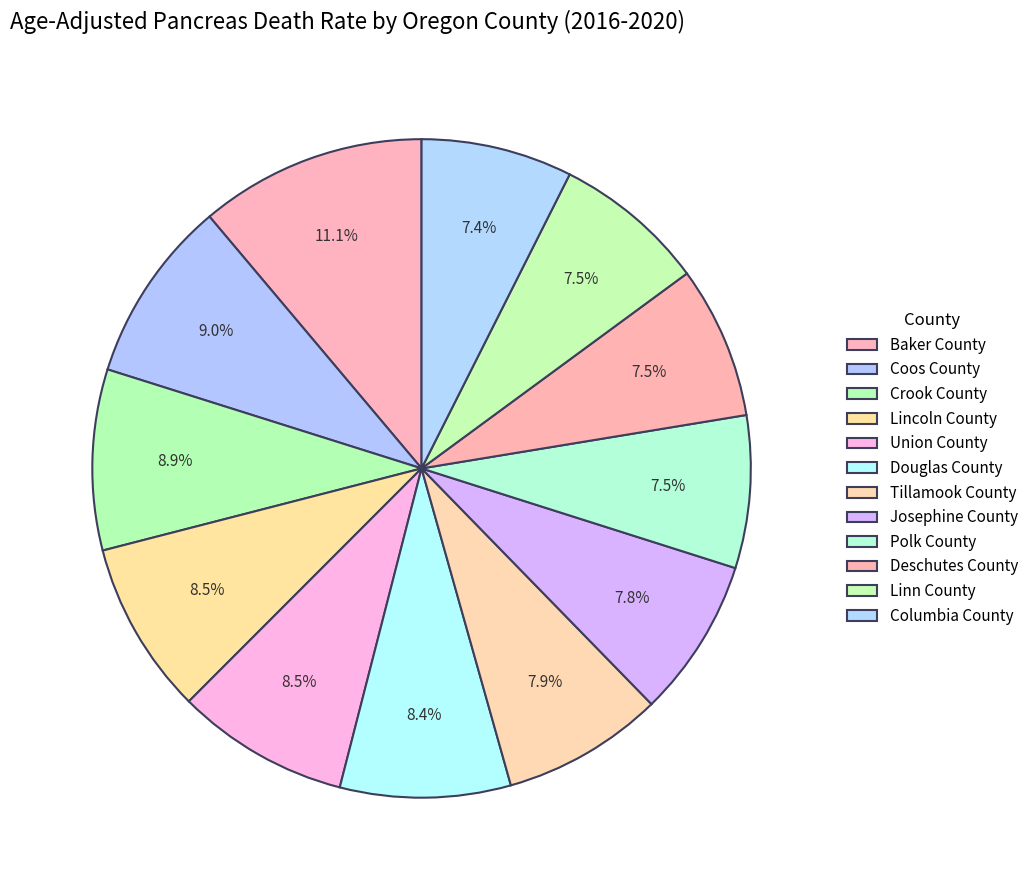

How many slices are in this pie chart?

12